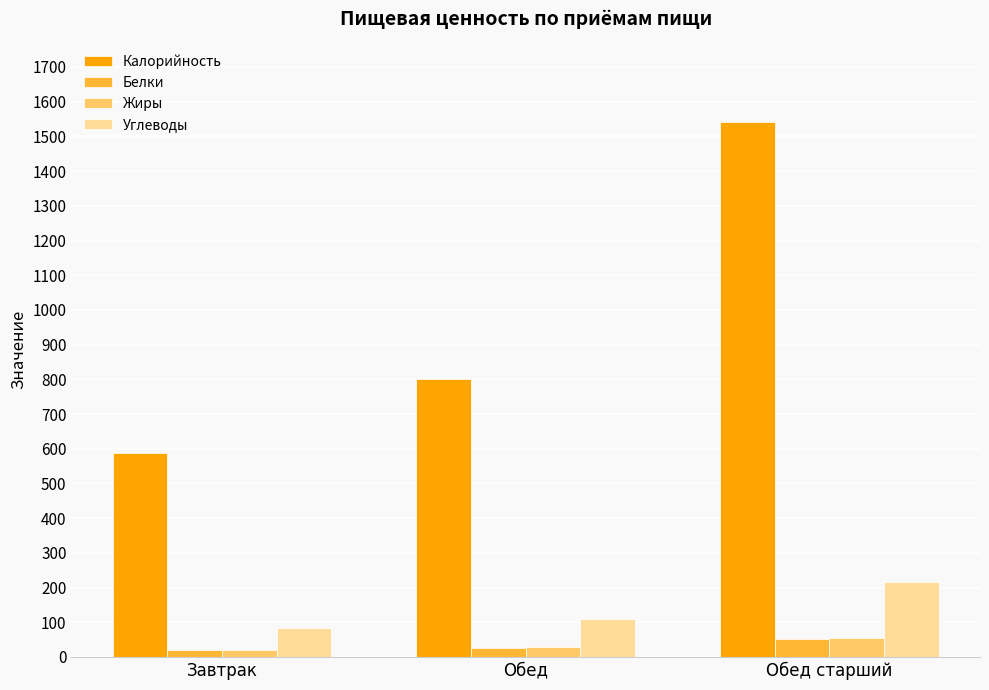

Is it true that Белки equals 52.6 at Обед старший?

True